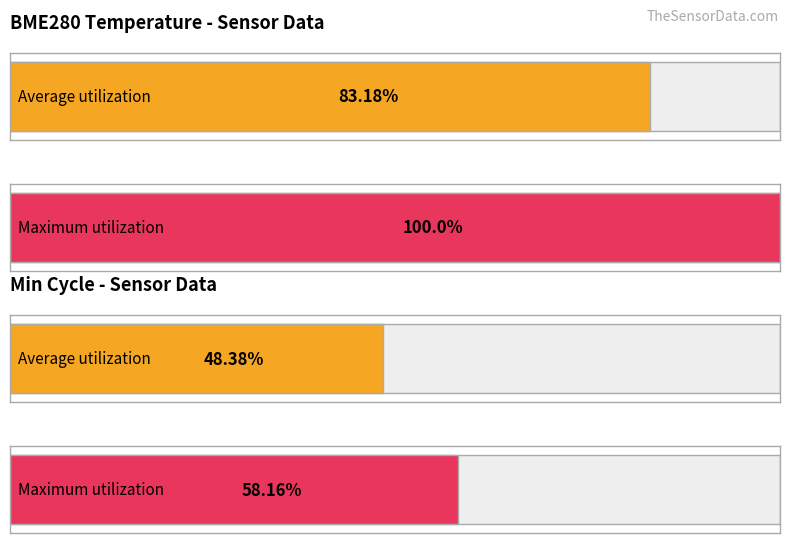

The value of Average utilization at 00:17 is 11.2. True or false?

False